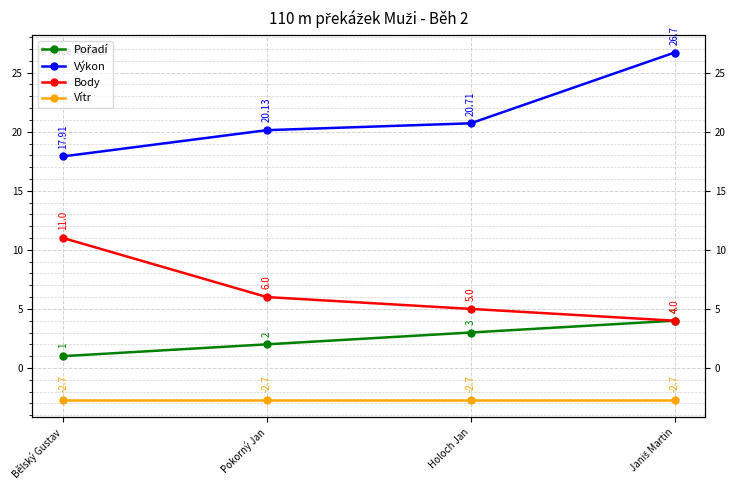

What is the difference between the maximum and second lowest values in the Body series?

6.0